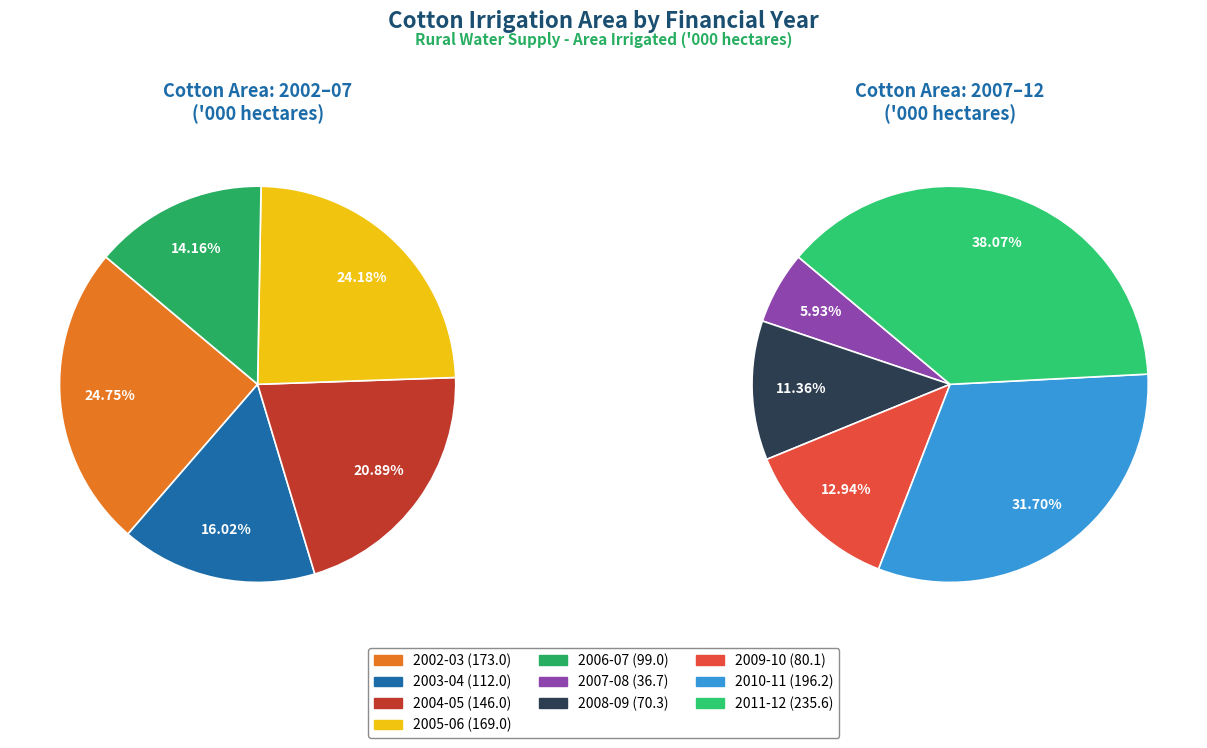

Rank the categories by value from highest to lowest.

2011-12, 2010-11, 2002-03, 2005-06, 2004-05, 2003-04, 2006-07, 2009-10, 2008-09, 2007-08